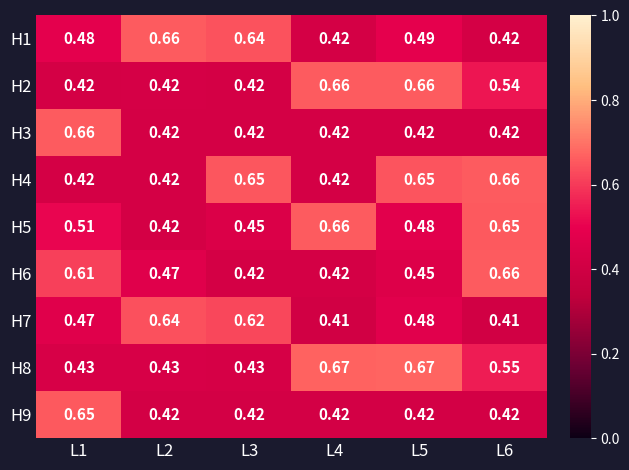

Is the value of H8 at L4 greater than the value of H9 at L5?

Yes